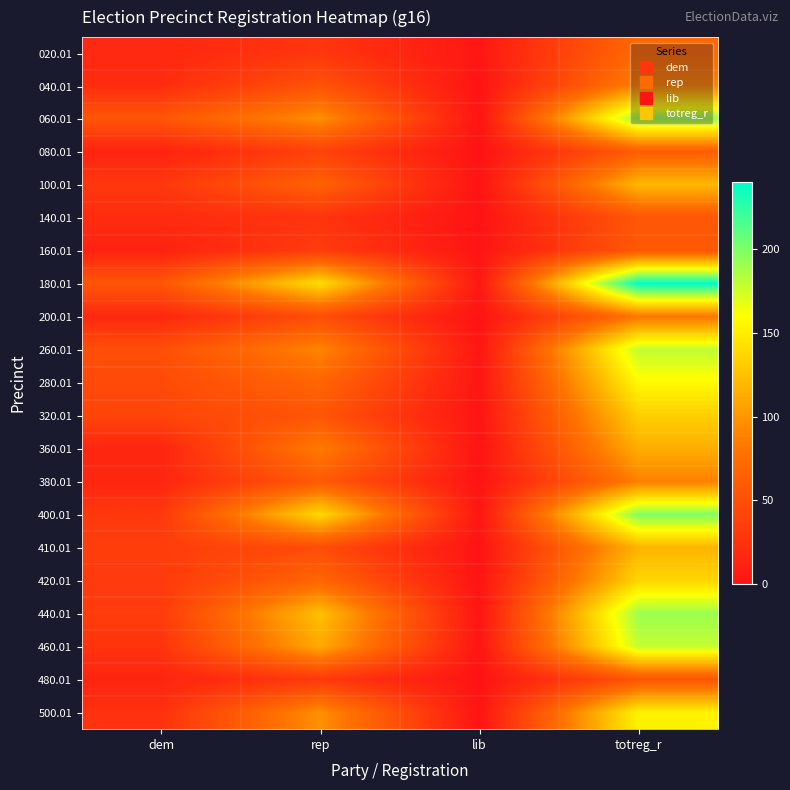

List the series in order of their peak value, lowest first.

480.01, 140.01, 160.01, 080.01, 020.01, 200.01, 380.01, 040.01, 360.01, 410.01, 100.01, 320.01, 420.01, 500.01, 280.01, 460.01, 260.01, 440.01, 060.01, 400.01, 180.01